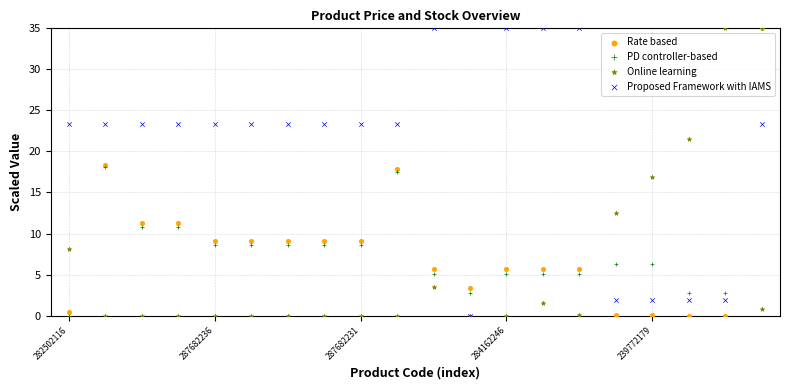

What are all the series names shown in the legend?

Rate based, PD controller-based, Online learning, Proposed Framework with IAMS